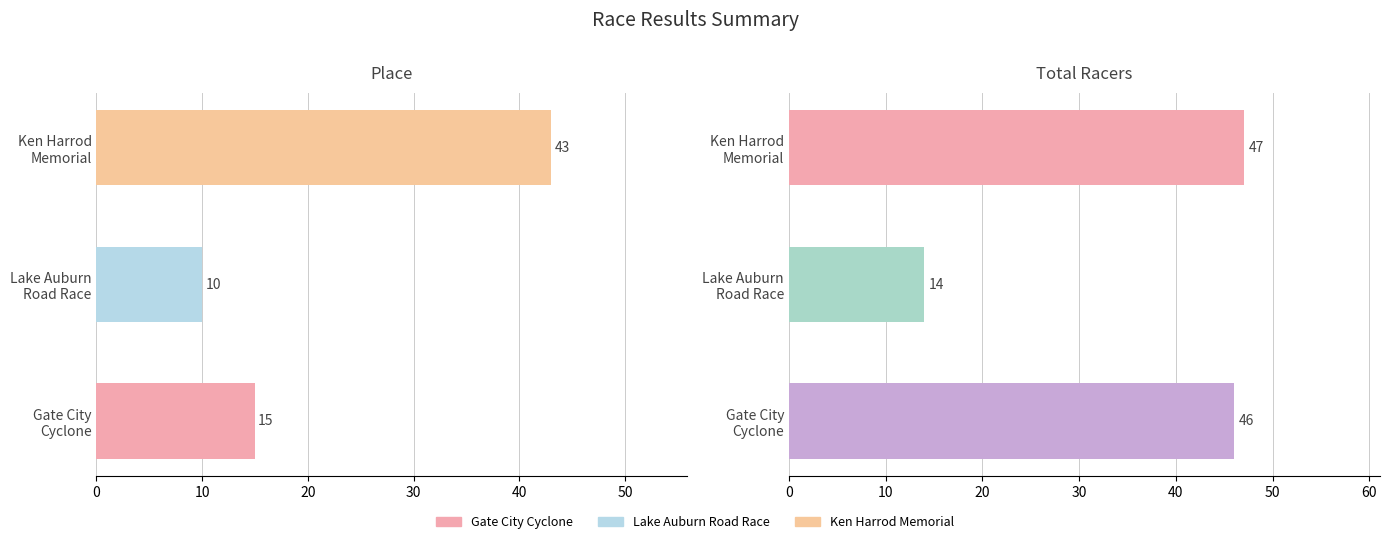

Which series has the largest total across all categories?

Total Racers